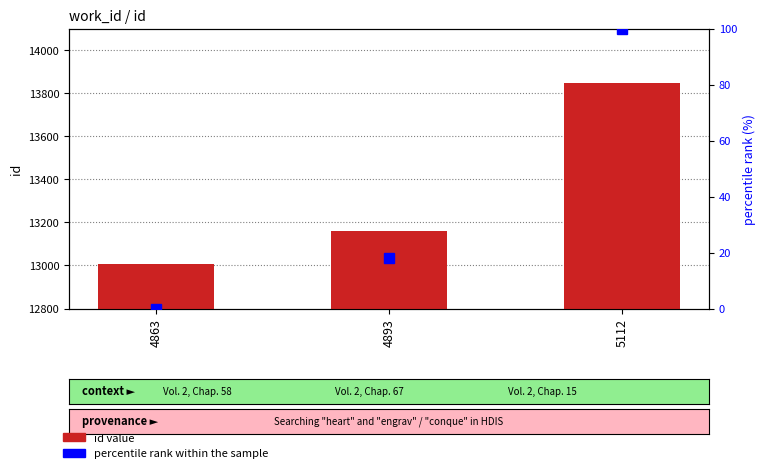

What are all the series names shown in the legend?

id value, percentile rank within the sample